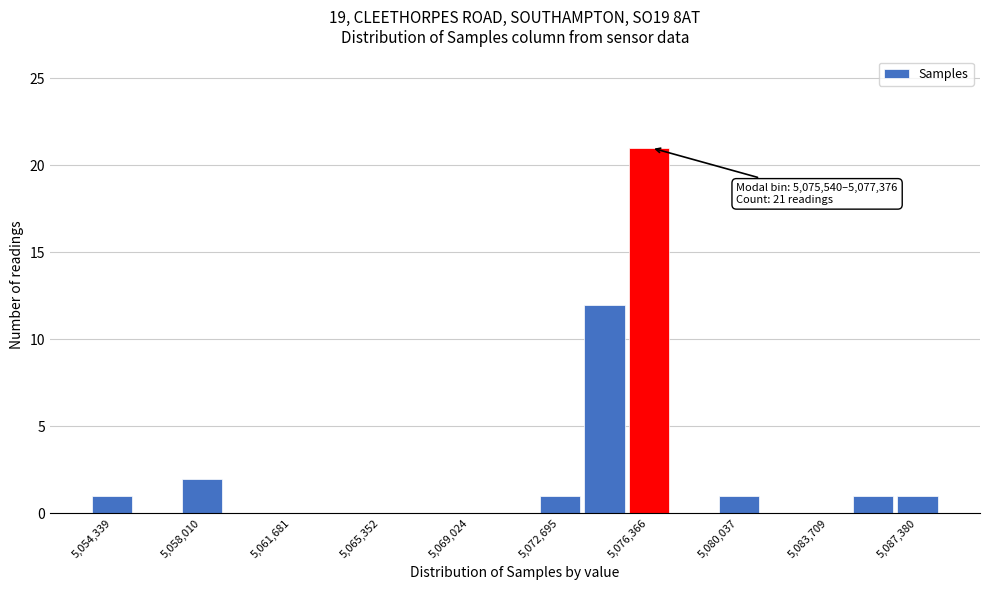

Around what value on the x-axis is the tallest bar? Give the approximate position of its centre, as read against the axis.

5076500